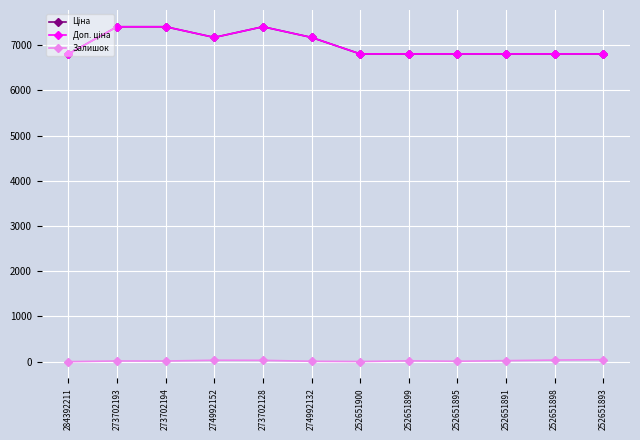

What position from the left is 273702128?

5